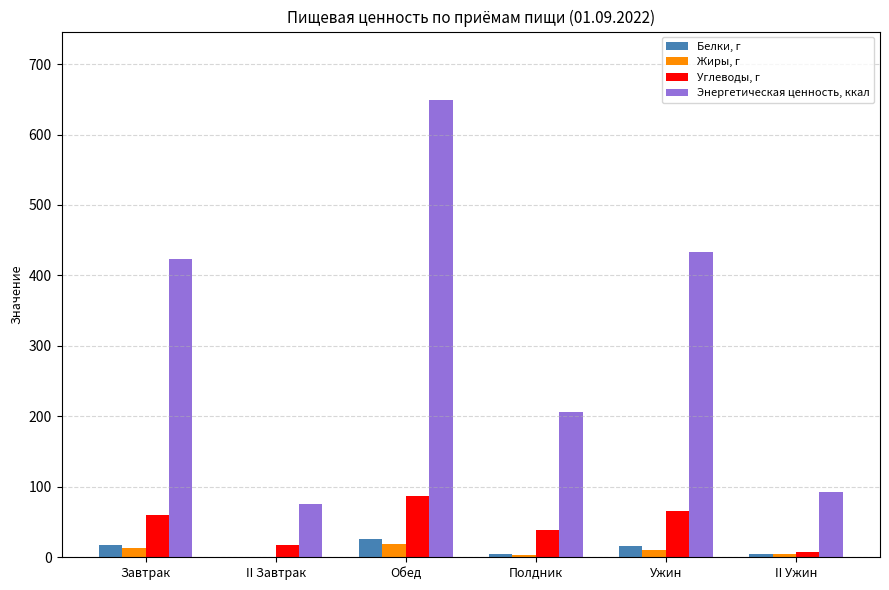

Between II Завтрак and Обед, which series saw the biggest shift?

Энергетическая ценность, ккал